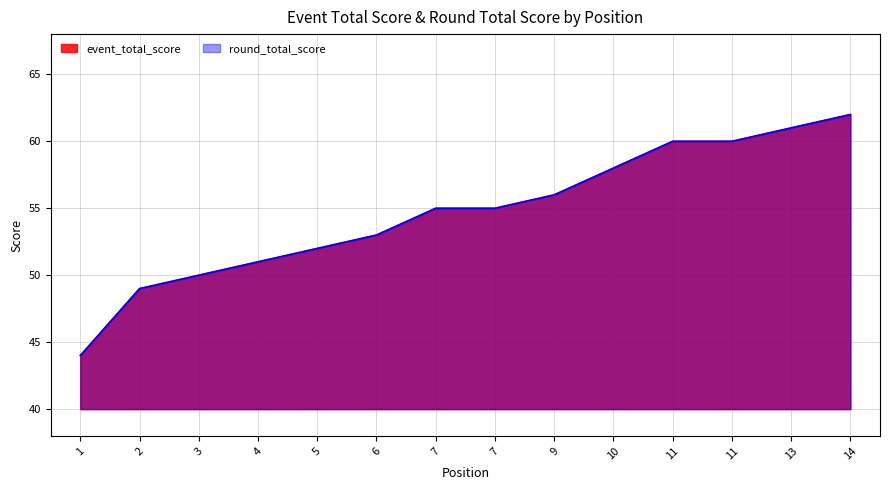

Is it true that round_total_score equals 82 at 13?

False